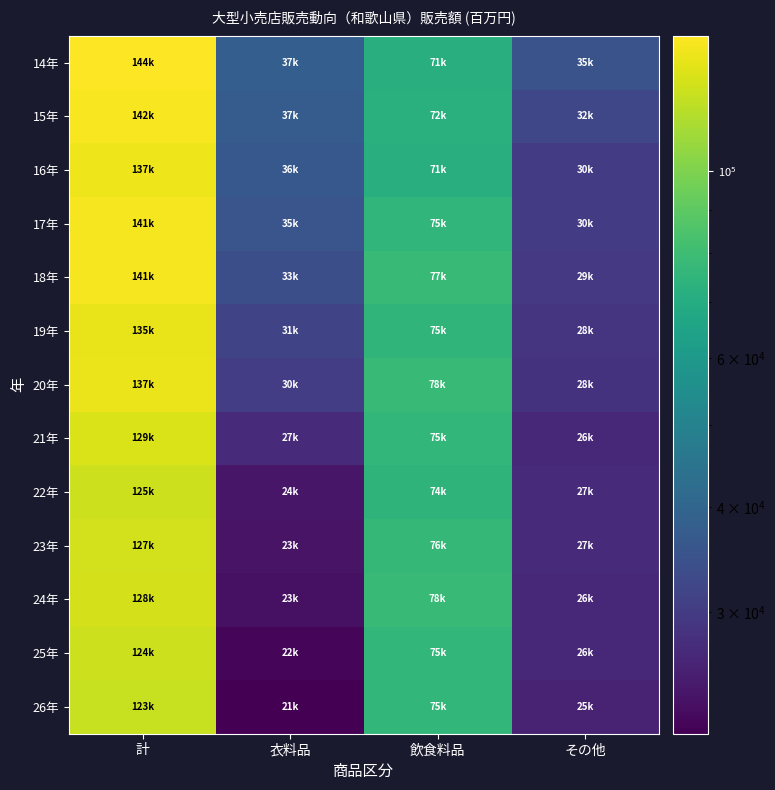

Reading left to right, extract all data points from this chart.

14年: 計=144734	衣料品=37952	飲食料品=71774	その他=35009
15年: 計=142144	衣料品=37467	飲食料品=72258	その他=32420
16年: 計=137817	衣料品=36383	飲食料品=71109	その他=30325
17年: 計=141274	衣料品=35728	飲食料品=75498	その他=30049
18年: 計=141299	衣料品=33972	飲食料品=77805	その他=29522
19年: 計=135564	衣料品=31817	飲食料品=75067	その他=28680
20年: 計=137094	衣料品=30558	飲食料品=78135	その他=28401
21年: 計=129962	衣料品=27222	飲食料品=75852	その他=26888
22年: 計=125504	衣料品=24161	飲食料品=74284	その他=27059
23年: 計=127388	衣料品=23776	飲食料品=76503	その他=27110
24年: 計=128210	衣料品=23392	飲食料品=78150	その他=26669
25年: 計=124867	衣料品=22307	飲食料品=75913	その他=26647
26年: 計=123459	衣料品=21547	飲食料品=75970	その他=25942